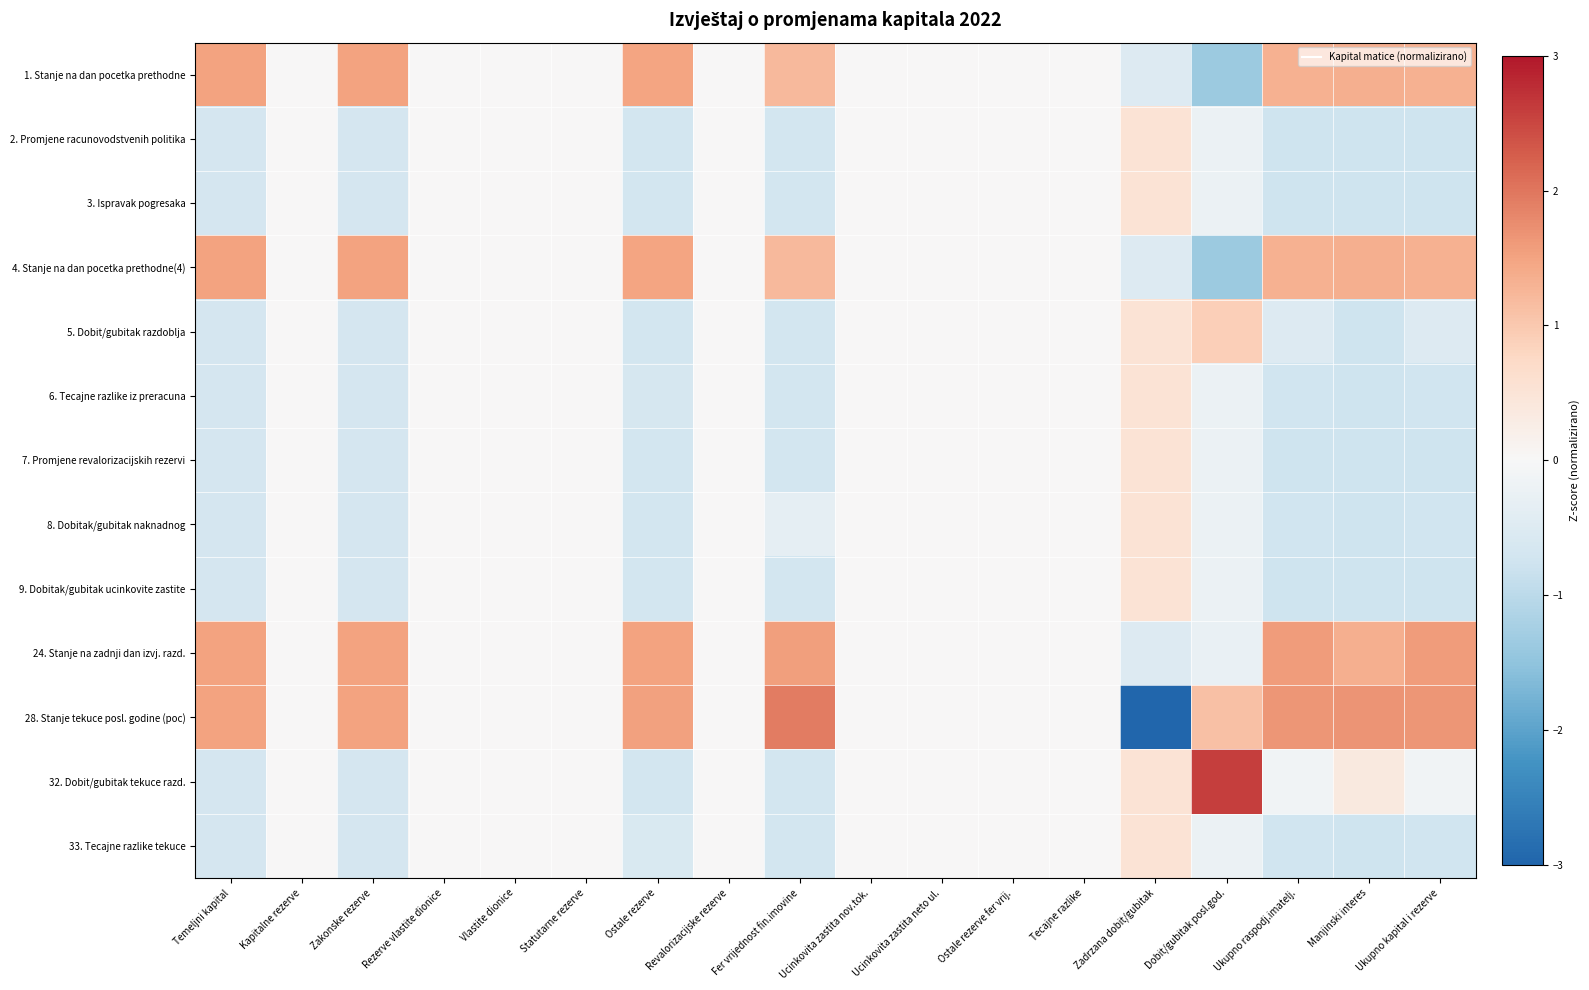

Rank the series at Zadrzana dobit/gubitak from highest to lowest value.

2. Promjene racunovodstvenih politika, 3. Ispravak pogresaka, 5. Dobit/gubitak razdoblja, 6. Tecajne razlike iz preracuna, 7. Promjene revalorizacijskih rezervi, 8. Dobitak/gubitak naknadnog, 9. Dobitak/gubitak ucinkovite zastite, 32. Dobit/gubitak tekuce razd., 33. Tecajne razlike tekuce, 1. Stanje na dan pocetka prethodne, 4. Stanje na dan pocetka prethodne(4), 24. Stanje na zadnji dan izvj. razd., 28. Stanje tekuce posl. godine (poc)